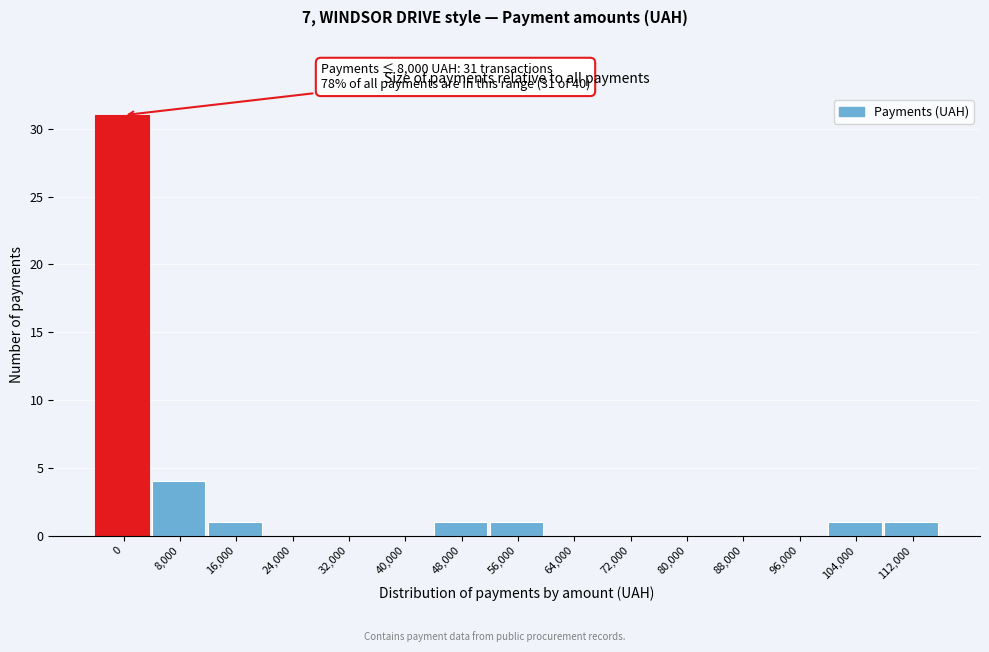

Reading right to left, extract all data points from this chart.

112,000=1	104,000=1	96,000=0	88,000=0	80,000=0	72,000=0	64,000=0	56,000=1	48,000=1	40,000=0	32,000=0	24,000=0	16,000=1	8,000=4	0=31